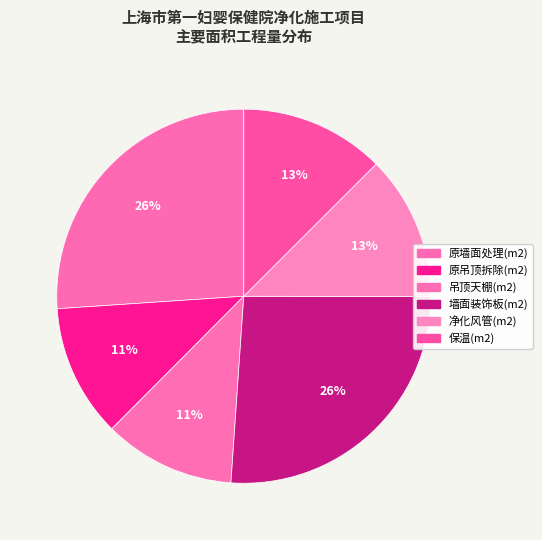

To the nearest percent, what is the average slice percentage?

17%